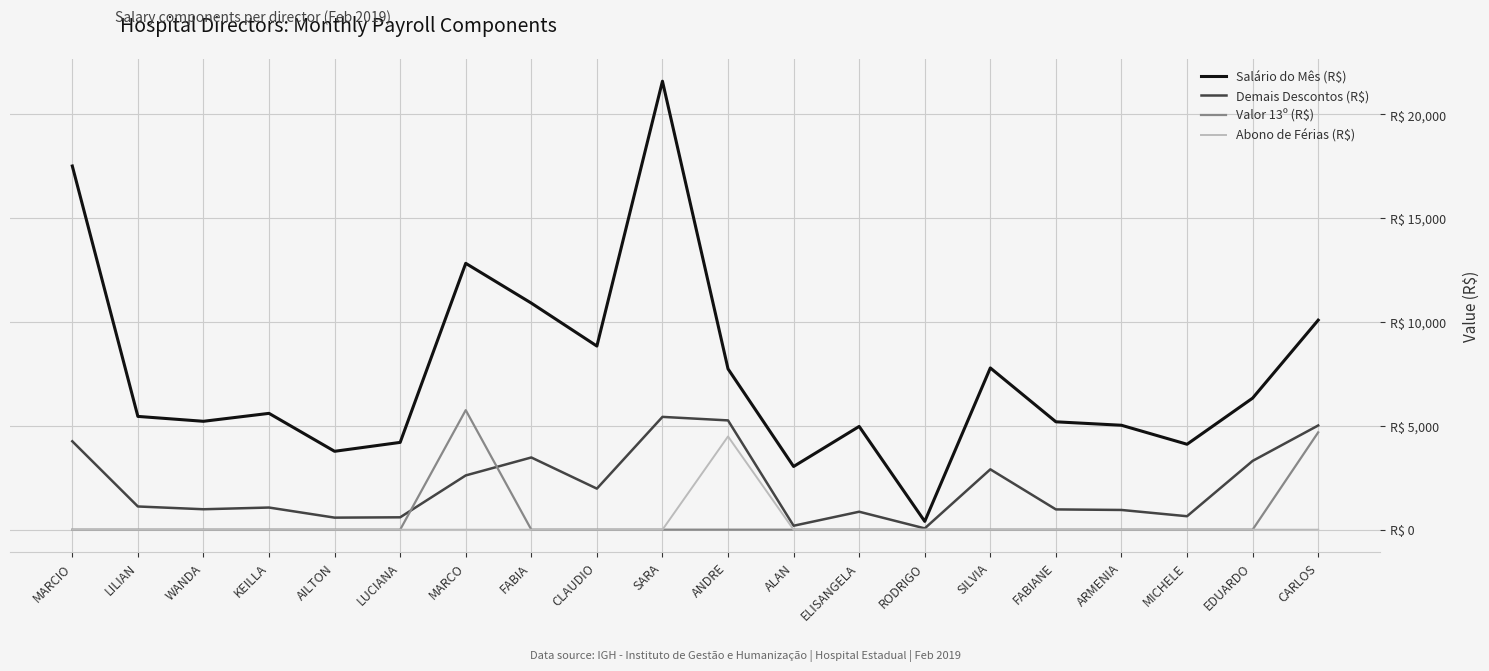

What is the total value across all series at KEILLA?

6667.3